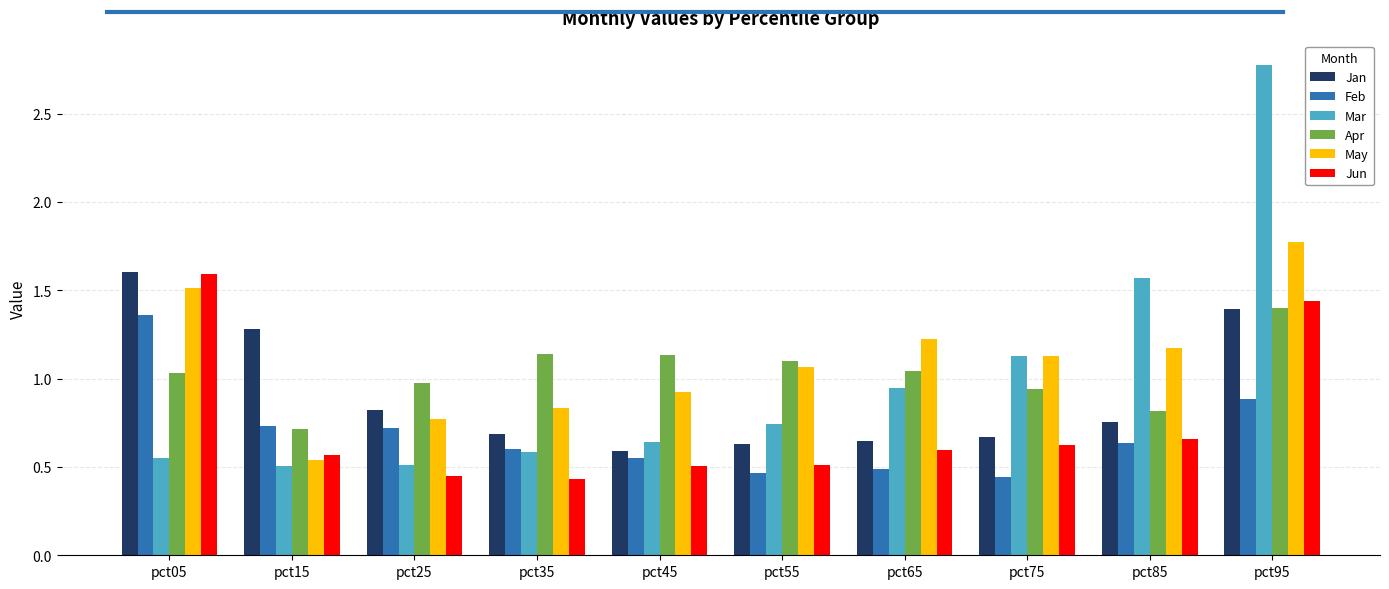

How many bars are there in each group?

6